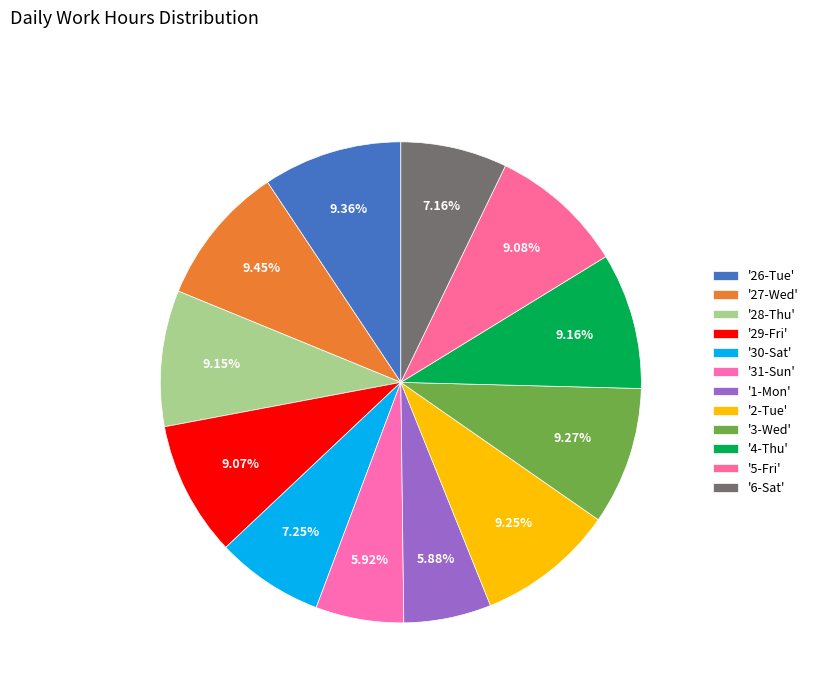

Count the number of slices in the pie.

12